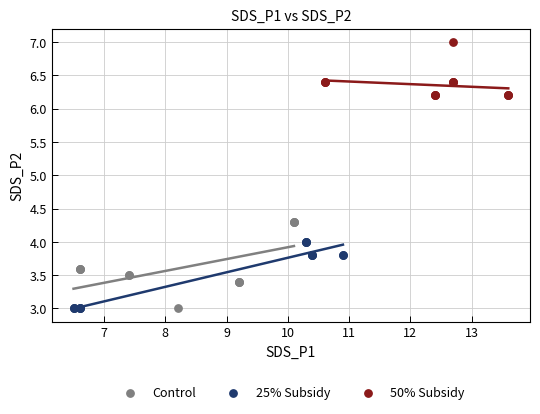

Which series has the largest Y range (max minus min)?

Control